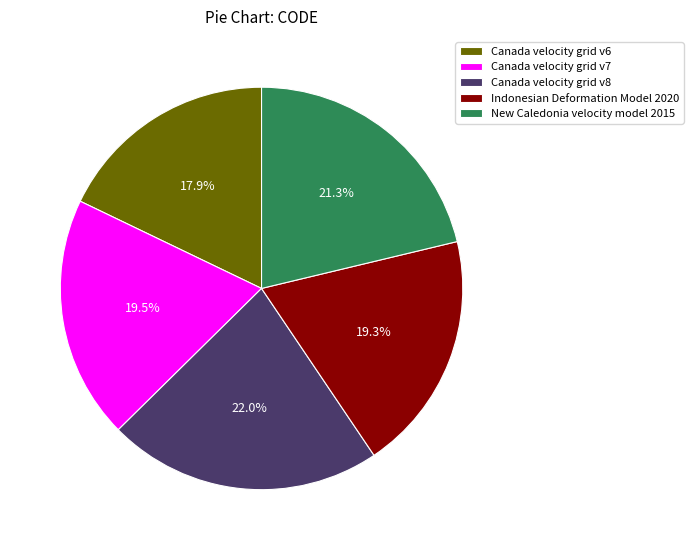

To the nearest percent, what portion does Canada velocity grid v6 represent?

18%